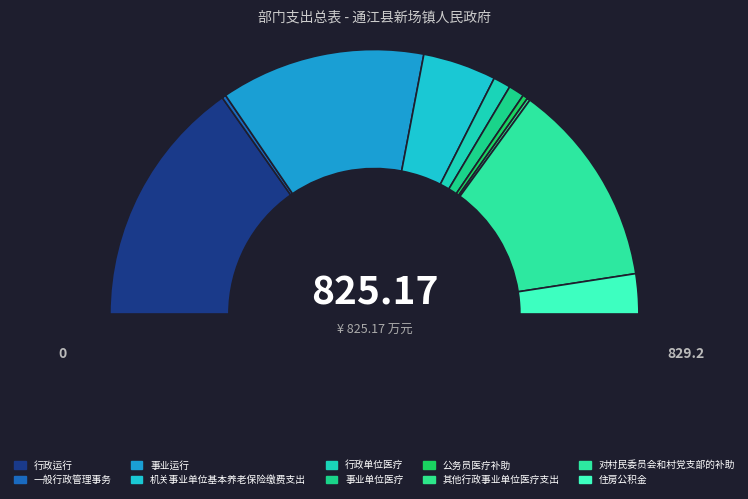

What percentage is the 行政单位医疗 slice, to the nearest percent?

2%